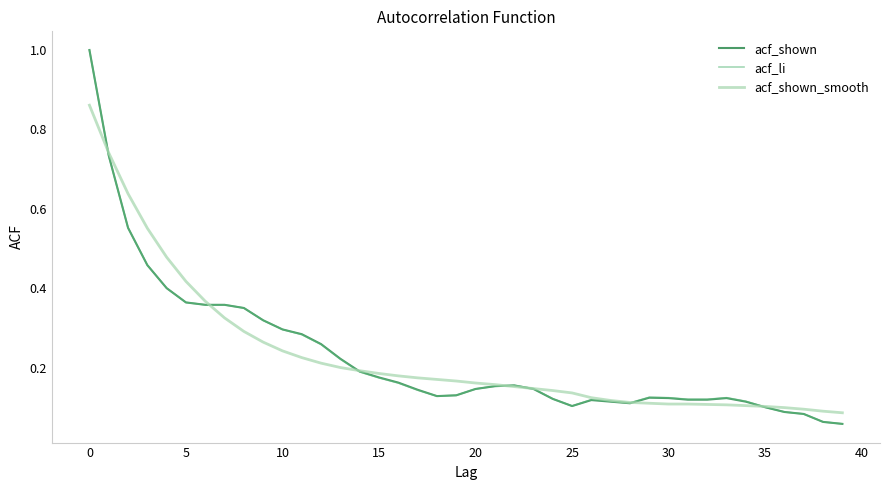

Which label corresponds to the smallest value in the chart?

39